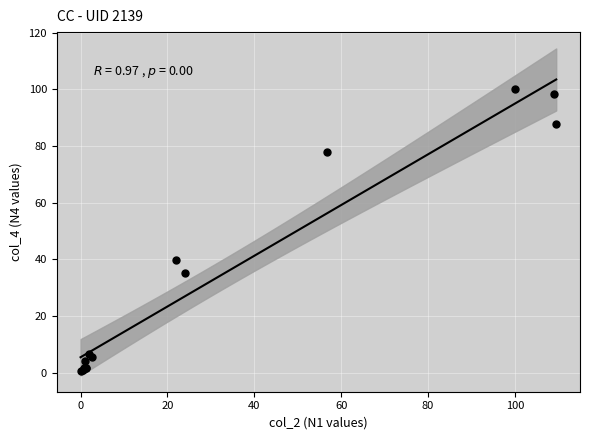

What Y value in the scatter plot is closest to 50?

39.9